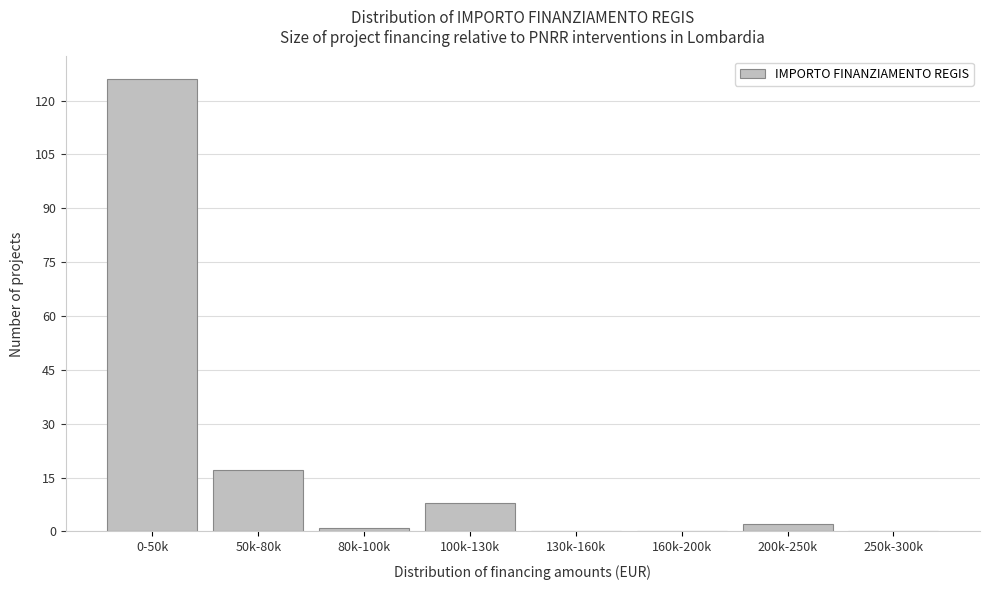

Reading left to right, extract all data points from this chart.

0-50k=126	50k-80k=17	80k-100k=1	100k-130k=8	130k-160k=0	160k-200k=0	200k-250k=2	250k-300k=0